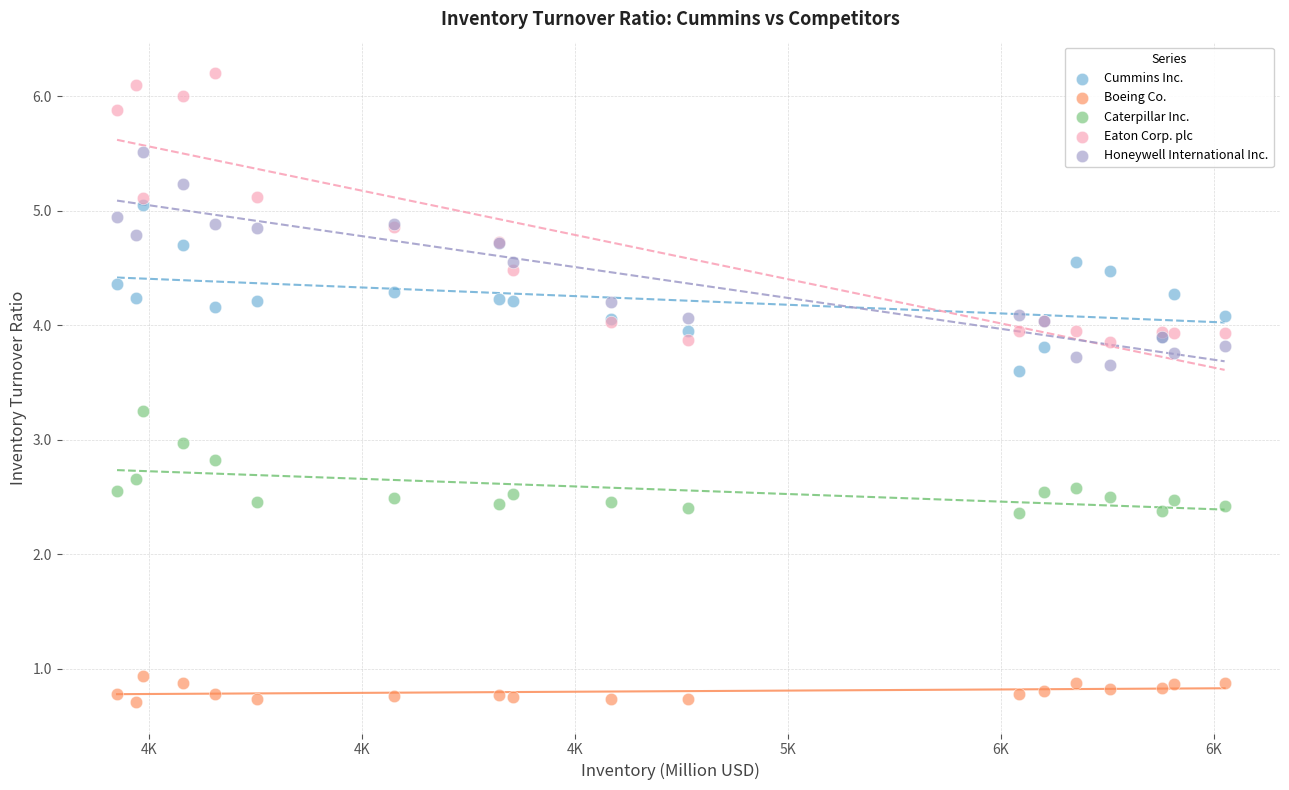

Which series reaches the maximum Y coordinate?

Eaton Corp. plc